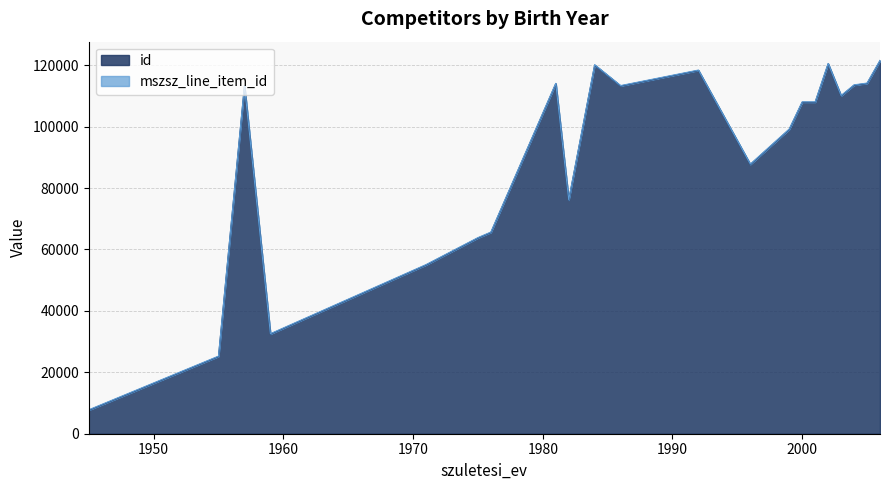

The value at 1992 is 118306.3. True or false?

True